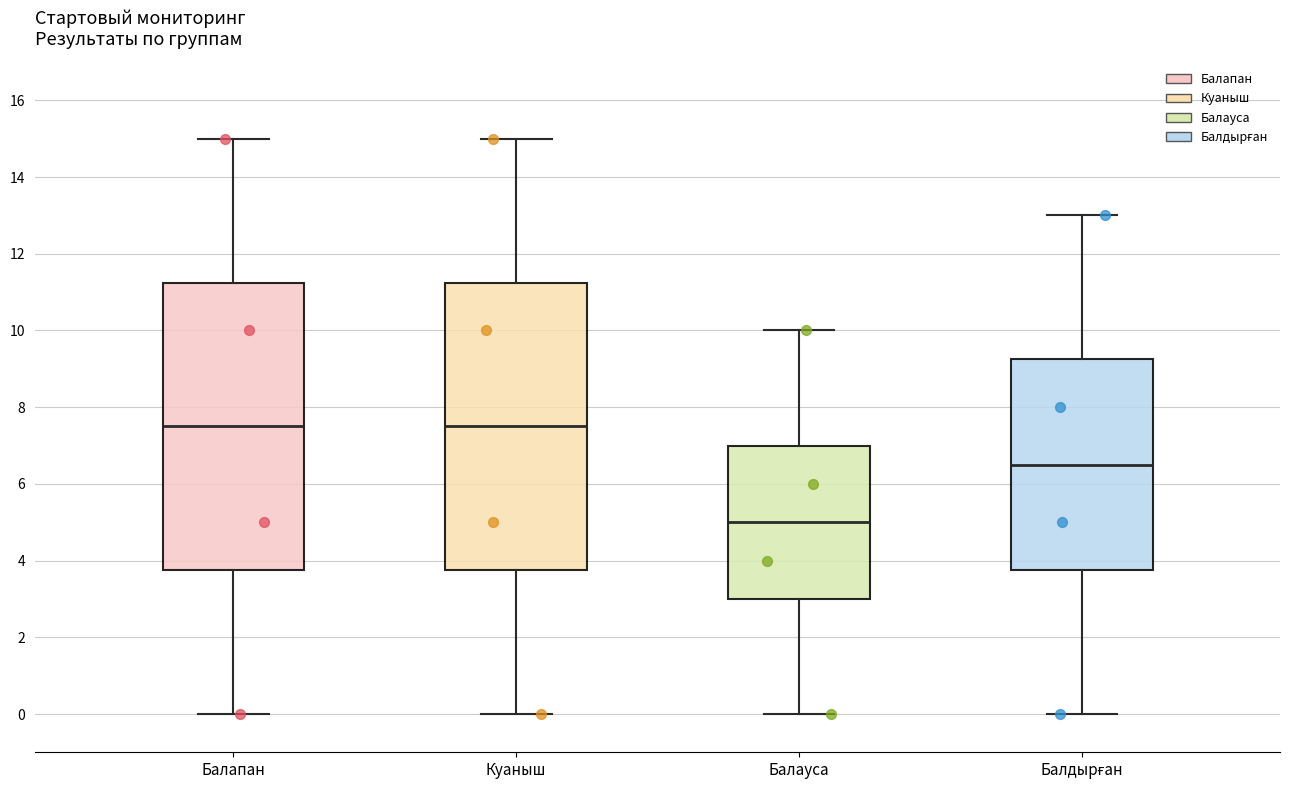

Reading left to right, transcribe this box plot: for each box, give where its median line is, the range the box spans, and where its two whiskers end, as read against the y-axis. The values are not printed on the chart, so give them approximately, as read against the axis.

Балапан: median 7.6, box 3.8 to 11.2, whiskers 0.0 to 15.0
Куаныш: median 7.6, box 3.8 to 11.2, whiskers 0.0 to 15.0
Балауса: median 5.0, box 3.0 to 7.0, whiskers 0.0 to 10.0
Балдырған: median 6.6, box 3.8 to 9.2, whiskers 0.0 to 13.0